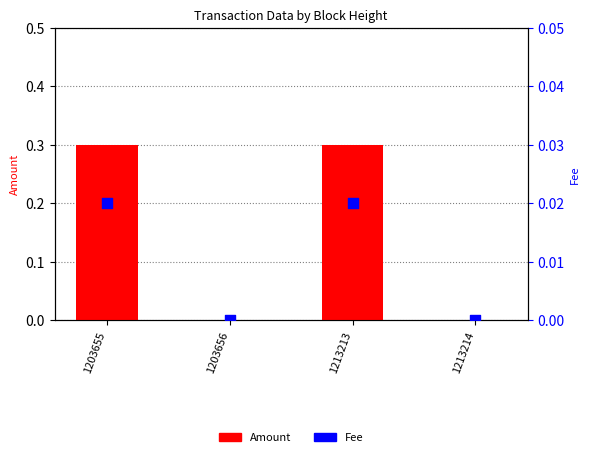

What are all the series names shown in the legend?

Amount, Fee